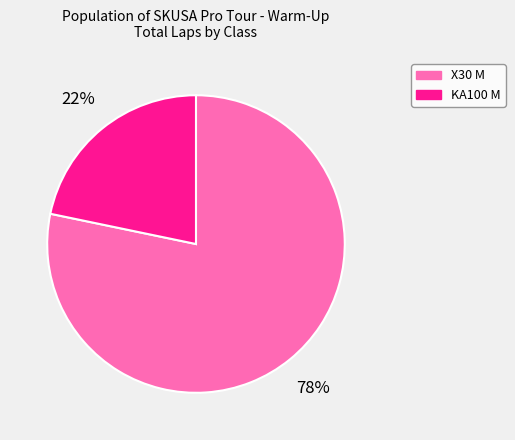

To the nearest percent, what portion does X30 M represent?

78%